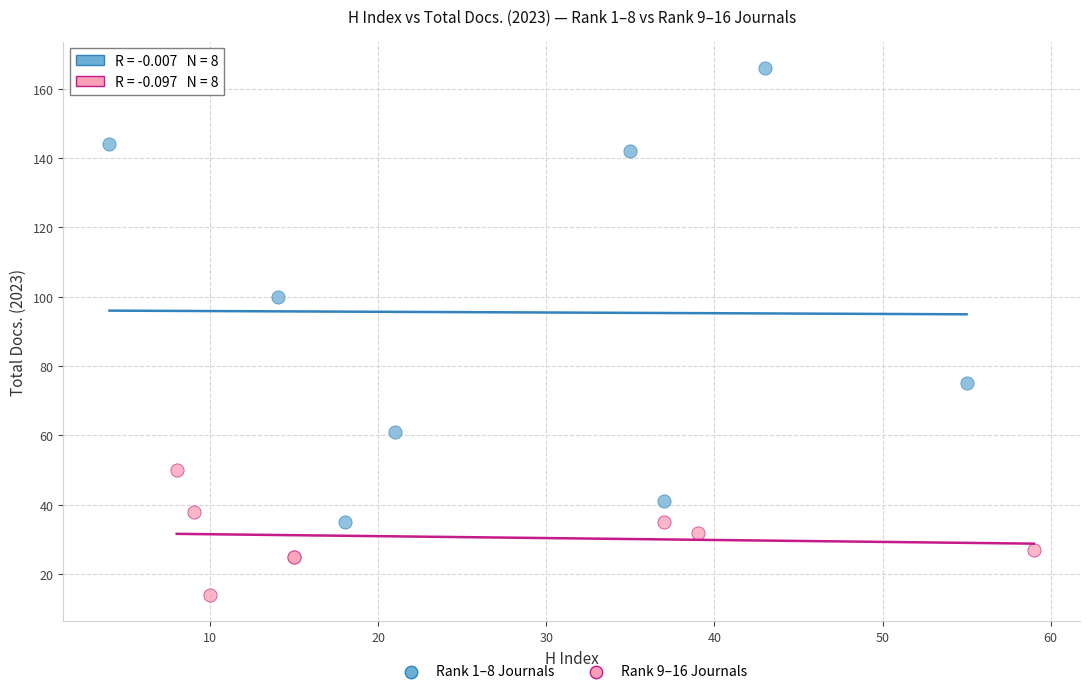

Which series reaches the minimum Y coordinate?

Rank 9–16 Journals